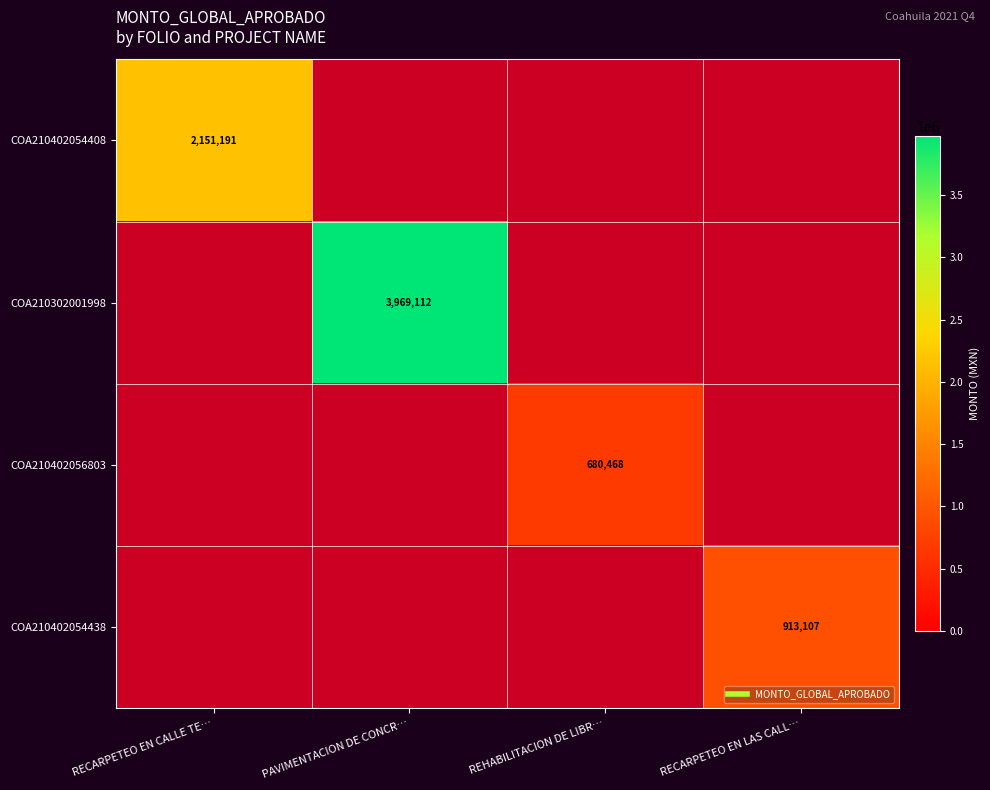

True or false: COA210402054438 has a value of 0.0 at REHABILITACION DE LIBR….

True